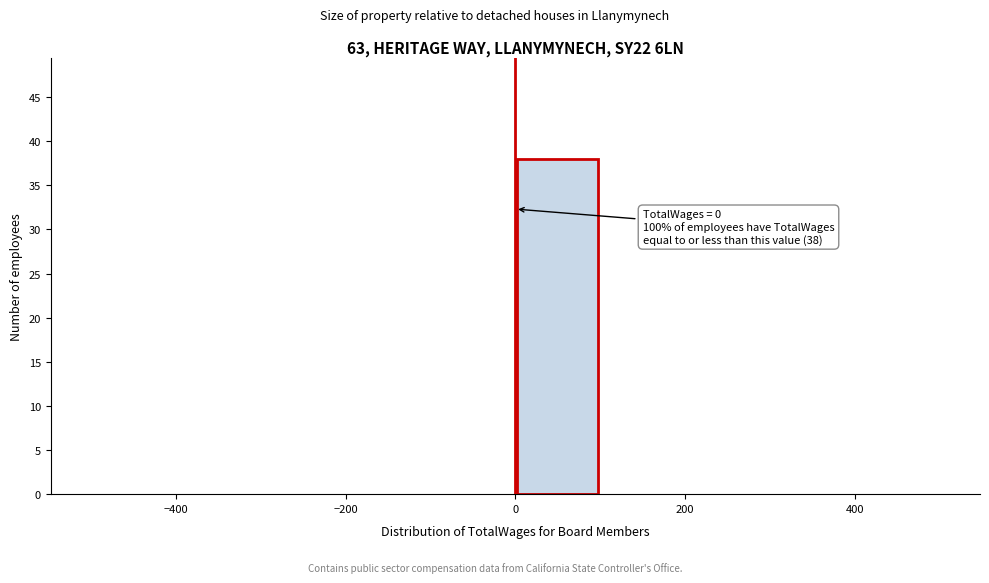

Which range on the x-axis has the tallest bar?

0 to 100